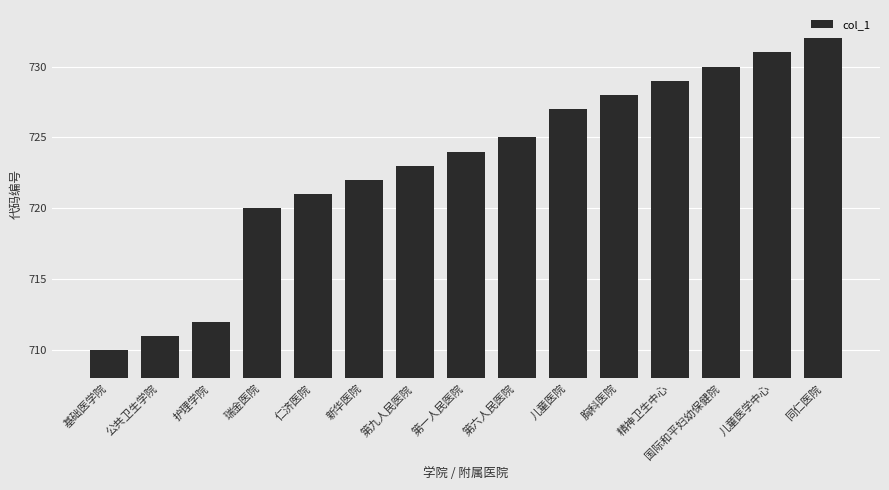

At which category does the chart reach its peak across all series?

同仁医院